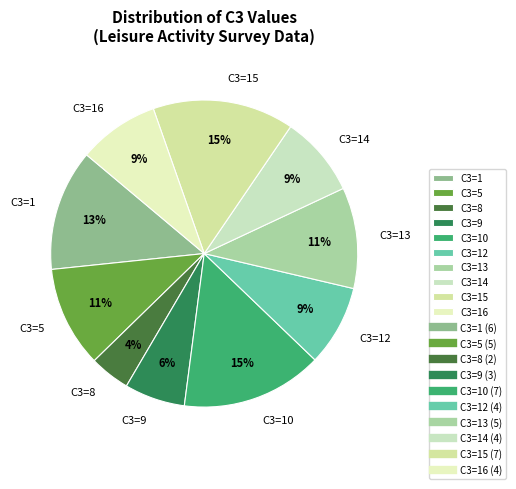

What percentage is the C3=1 slice, to the nearest percent?

13%